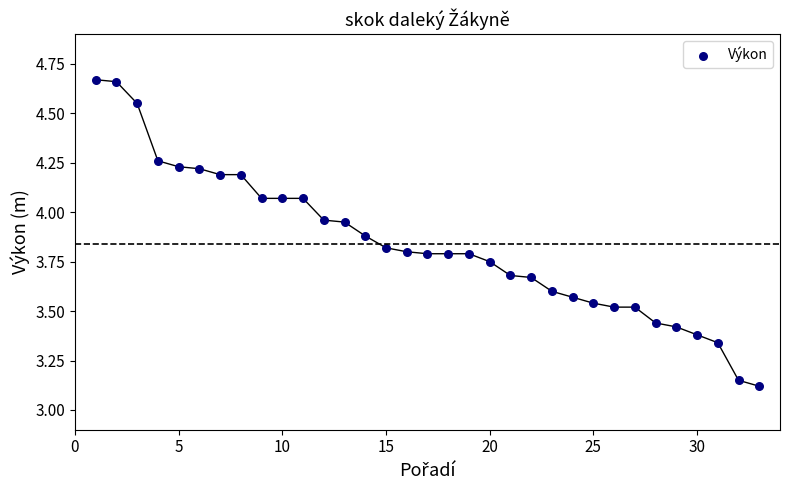

What is the range of X values (max minus min)?

32.0